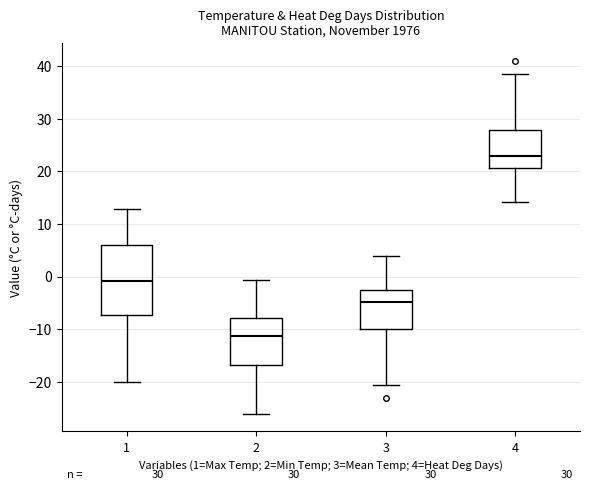

Reading left to right, read every box against the y-axis: the position of its median line, the range the box covers, and the ends of its whiskers. The values are not printed on the chart, so give them approximately, as read against the axis.

1: median -1, box -7 to 6, whiskers -20 to 13
2: median -11, box -17 to -8, whiskers -26 to -1
3: median -5, box -10 to -3, whiskers -21 to 4
4: median 23, box 21 to 28, whiskers 14 to 39